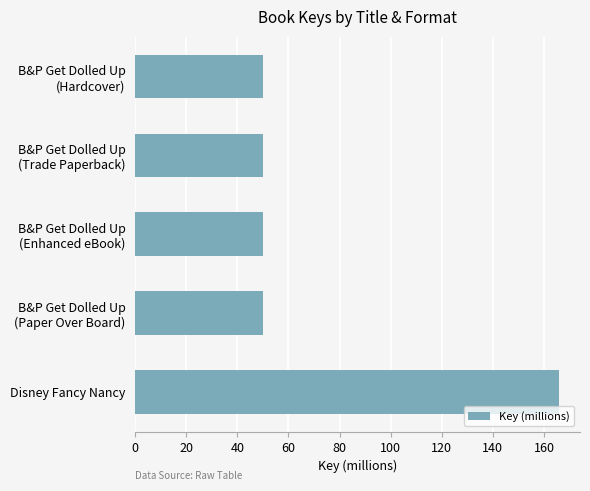

What is the minimum value shown in the chart?

50.0